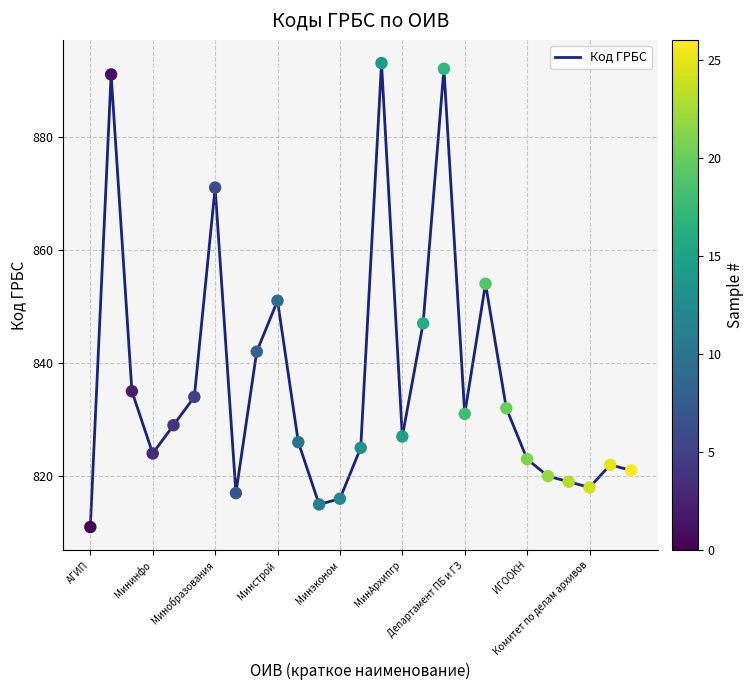

What is the minimum value shown in the chart?

811